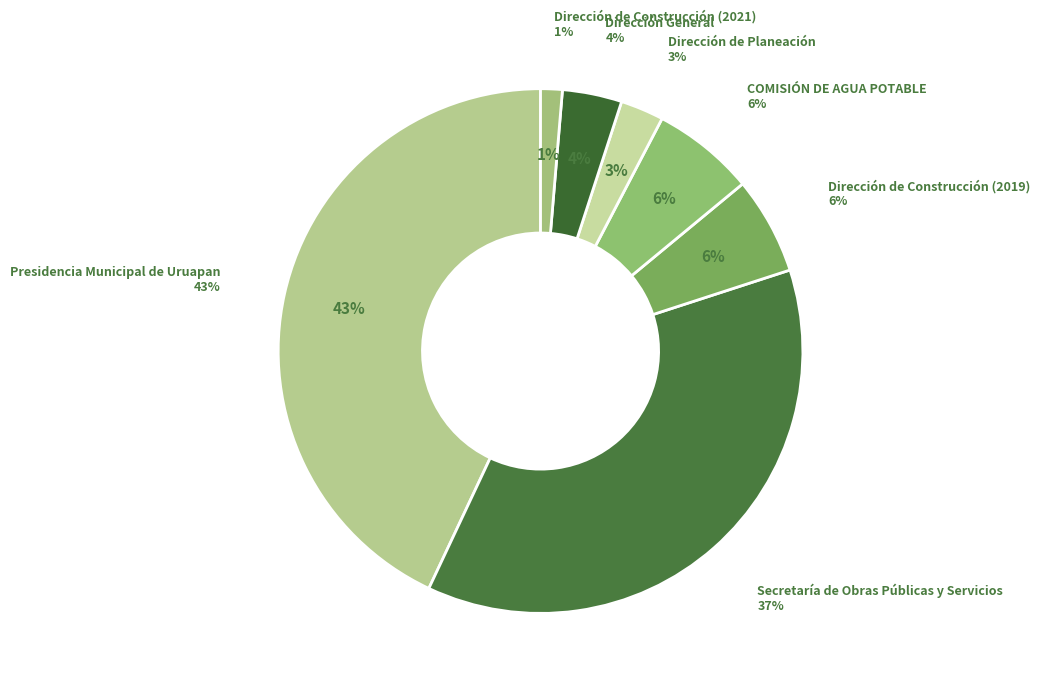

True or false: Secretaría de Obras Públicas y Servicios accounts for 37% of the total.

True